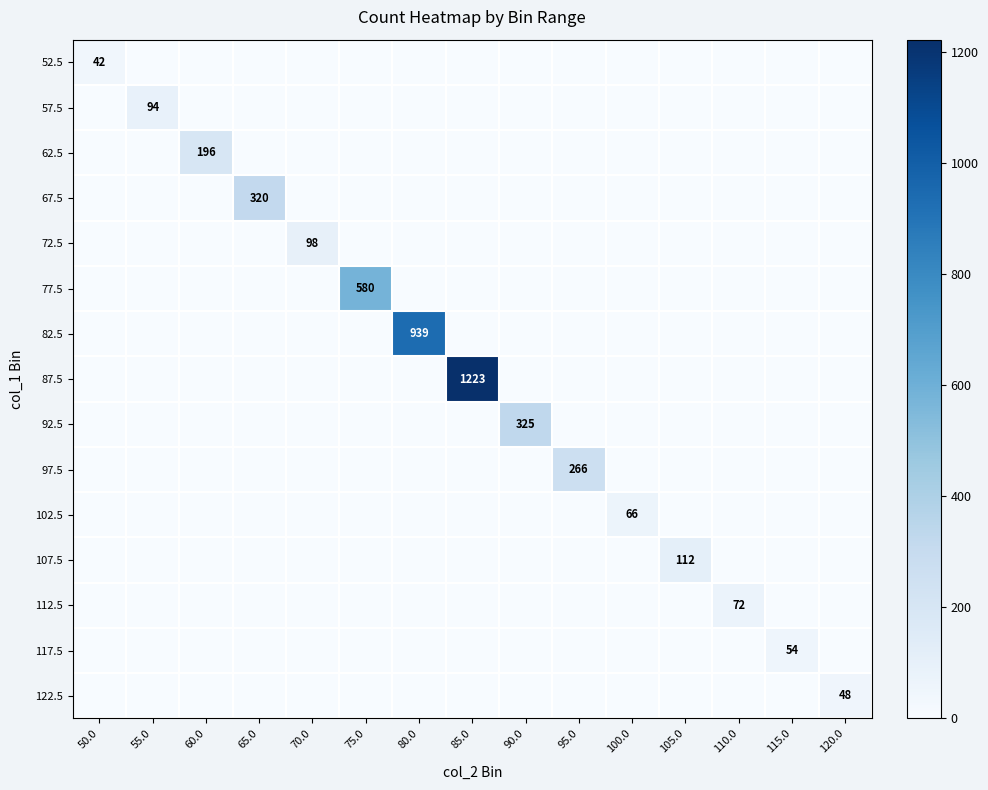

The 107.5 series shows 112 at 105.0. True or false?

True